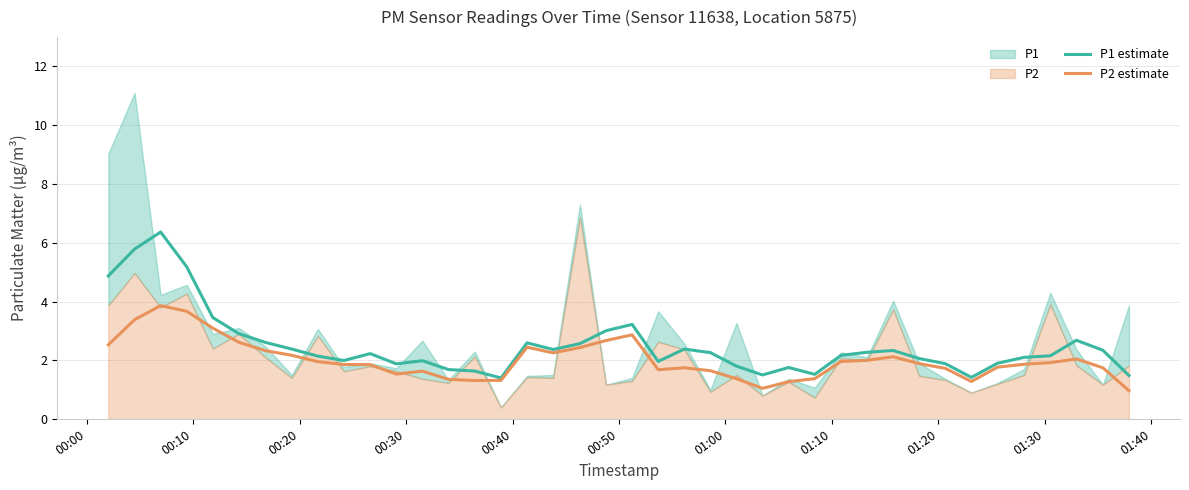

What is the lowest value of the P2 estimate series?

1.0